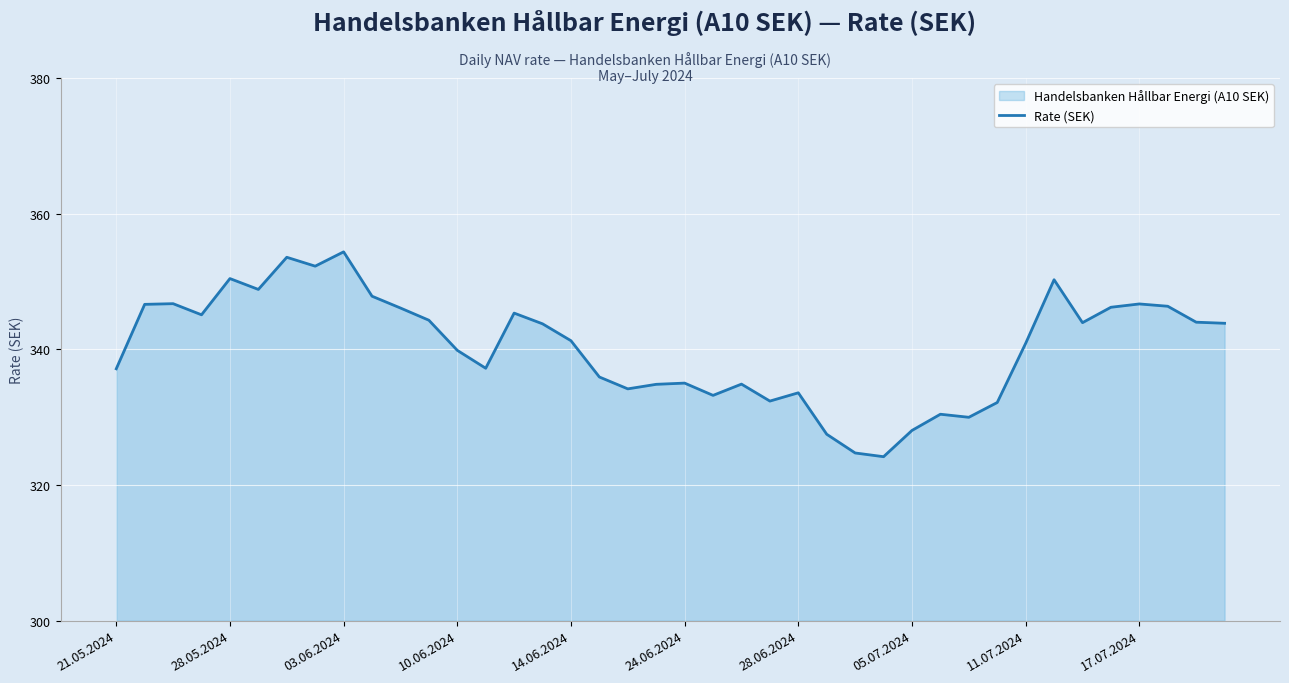

Is it true that the value at 27 is 324.2?

True